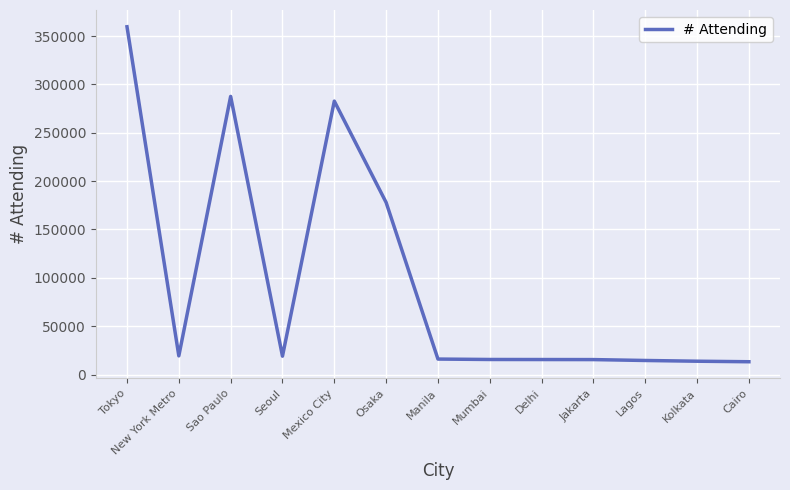

What is the smallest value displayed?

13218.2